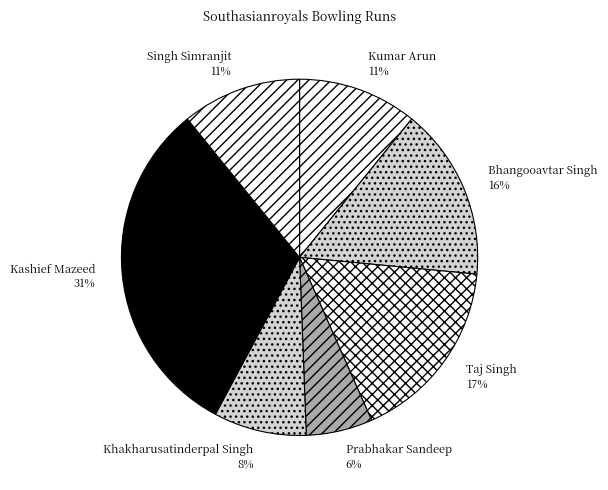

Is there any slice that represents more than half of the pie?

No